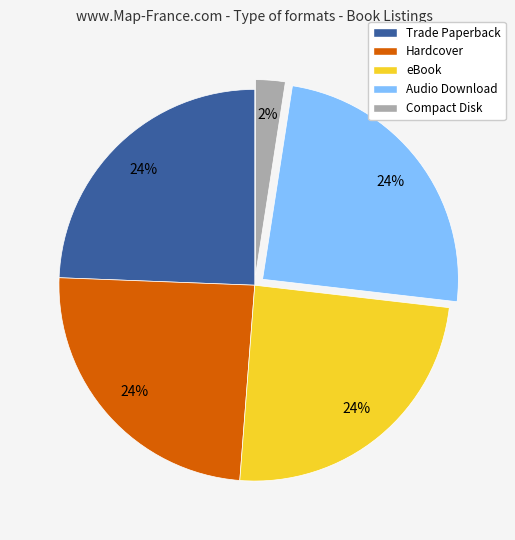

Approximately how many times larger is the value at eBook compared to Hardcover?

1.0